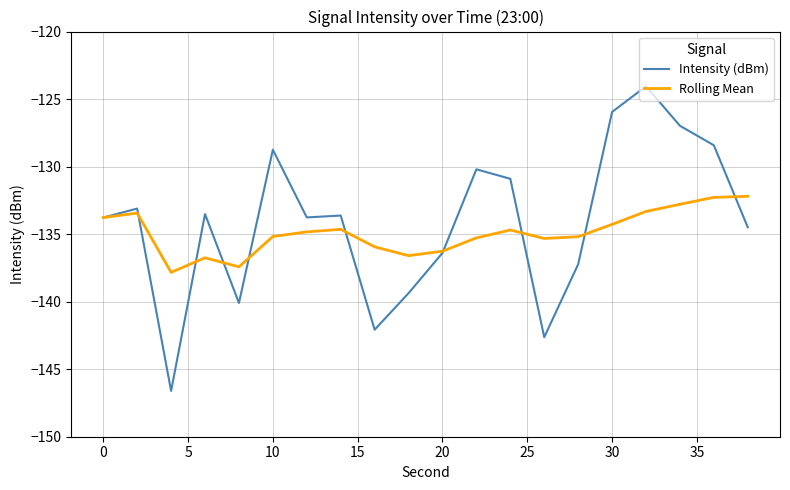

What is the greatest value displayed?

-124.1